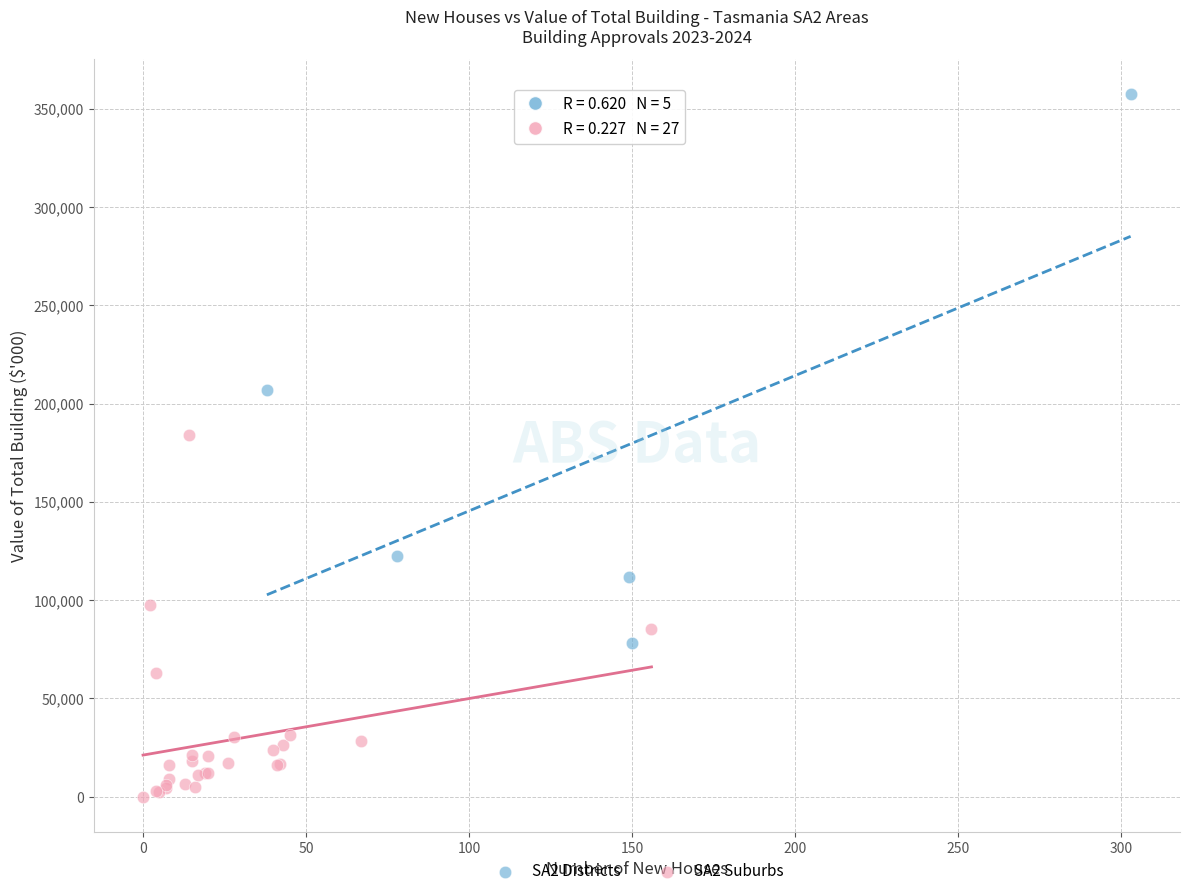

Which series contains the lowest Y value?

SA2 Suburbs